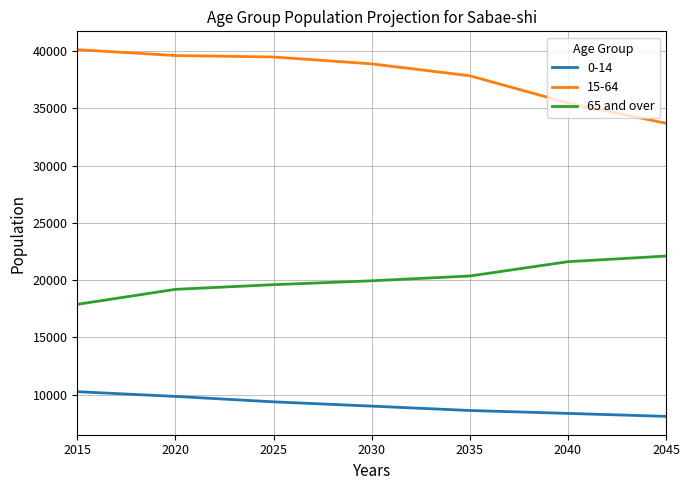

How many lines are shown in the chart?

3